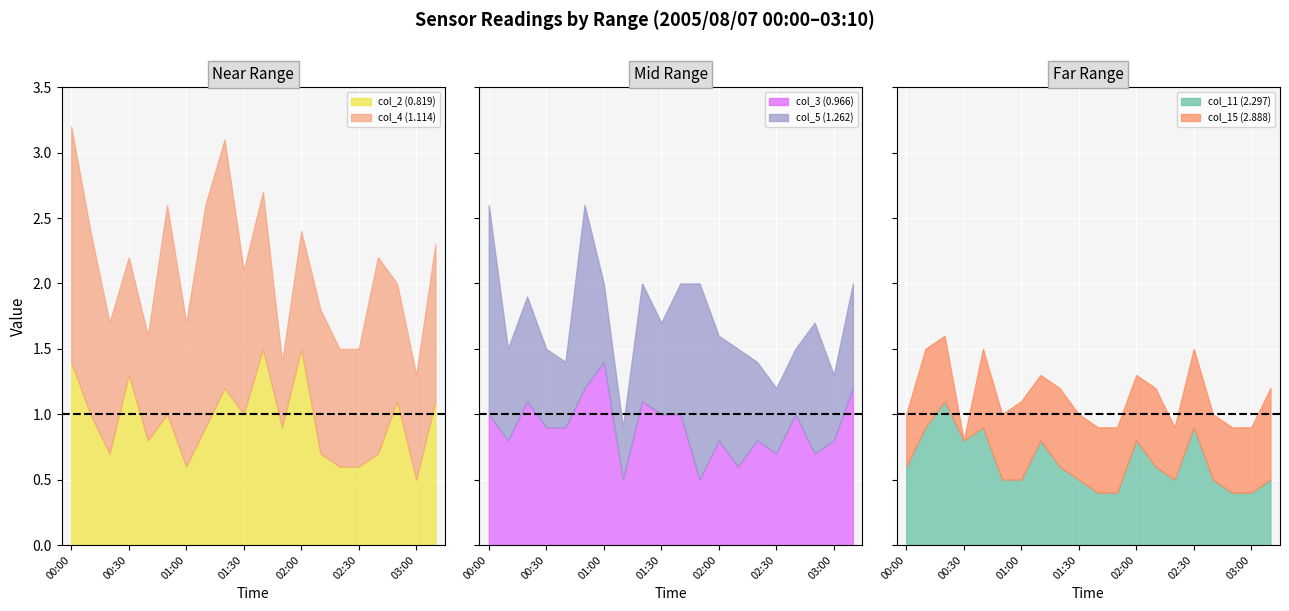

How many lines are shown in the chart?

6